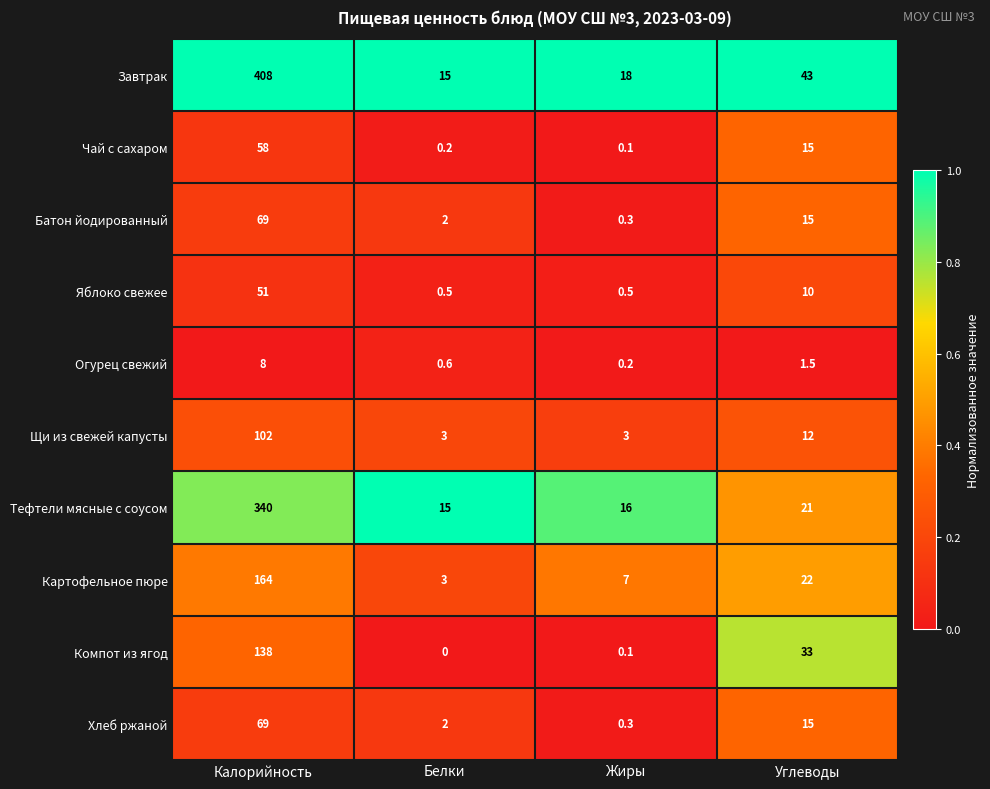

Which category has the lowest value across all series?

Белки